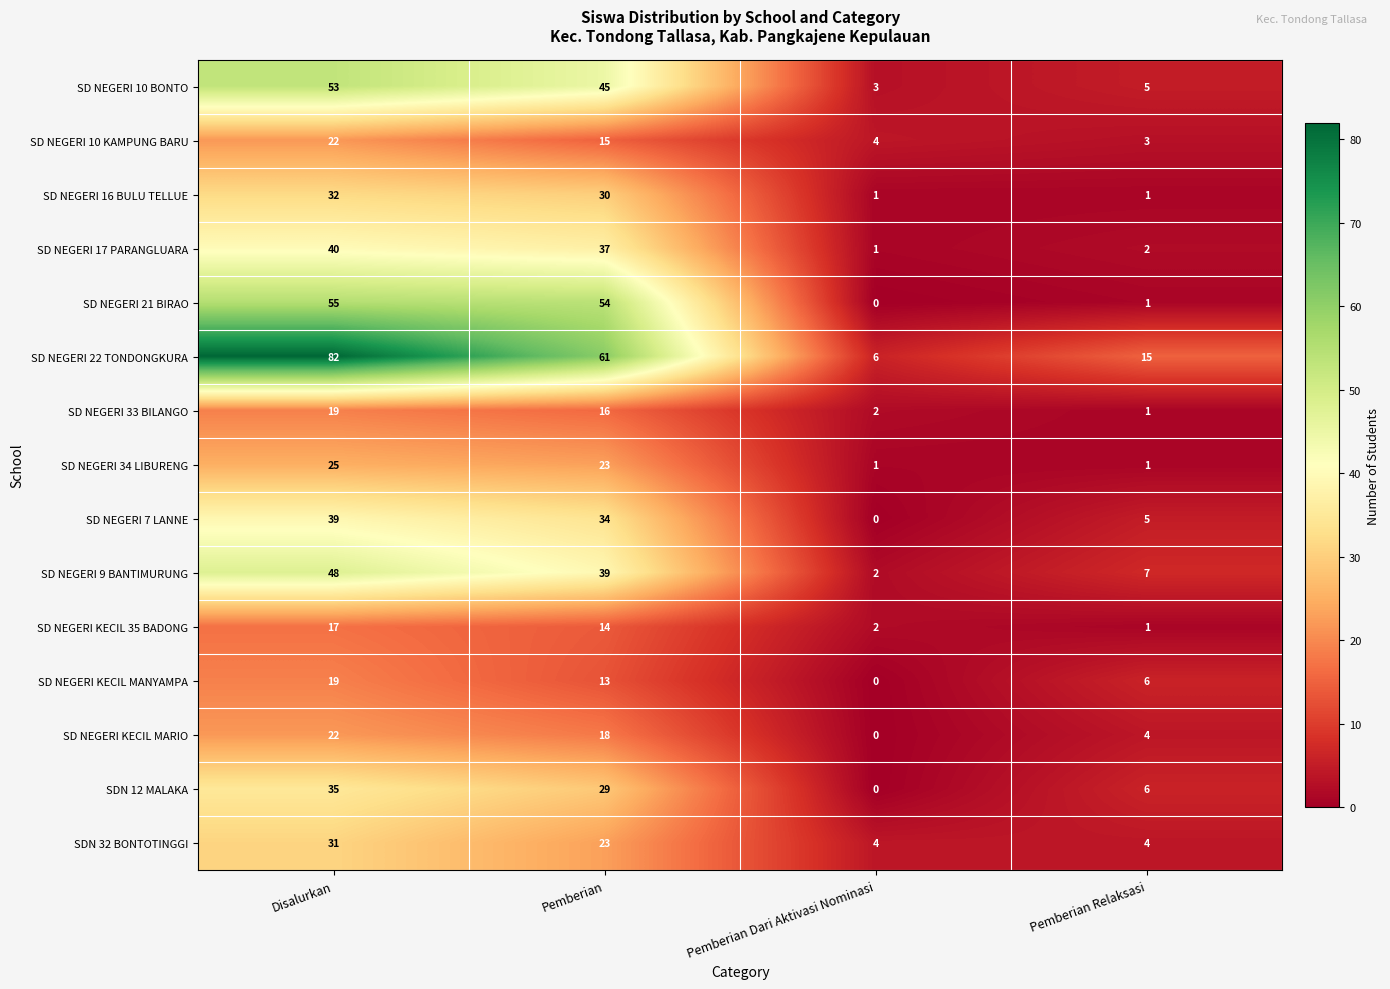

List the labels in order of SD NEGERI KECIL 35 BADONG value, smallest first.

Pemberian Relaksasi, Pemberian Dari Aktivasi Nominasi, Pemberian, Disalurkan